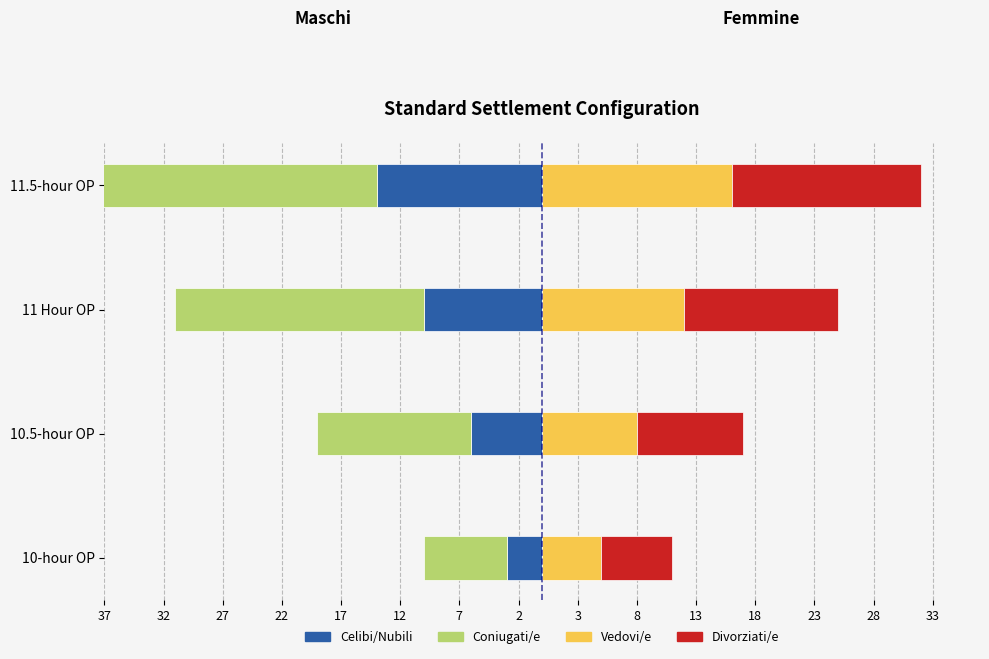

What is the value of the Divorziati/e bar at the 2nd from the left?

9